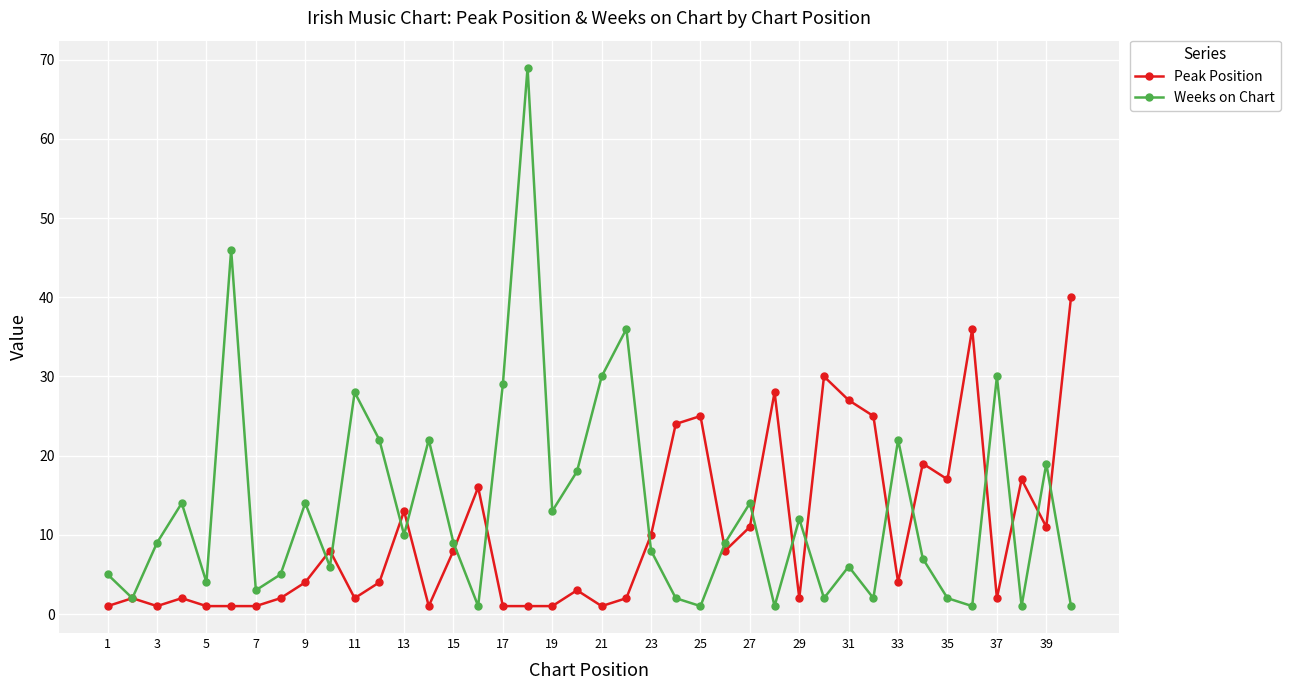

Which series has the largest total across all categories?

Weeks on Chart